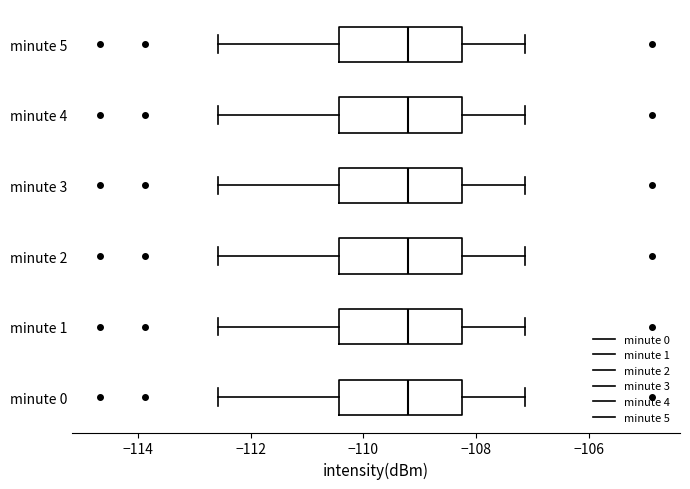

Reading bottom to top, read every box against the x-axis: the position of its median line, the range the box covers, and the ends of its whiskers. The values are not printed on the chart, so give them approximately, as read against the axis.

minute 0: median -109.2, box -110.4 to -108.2, whiskers -112.6 to -107.2
minute 1: median -109.2, box -110.4 to -108.2, whiskers -112.6 to -107.2
minute 2: median -109.2, box -110.4 to -108.2, whiskers -112.6 to -107.2
minute 3: median -109.2, box -110.4 to -108.2, whiskers -112.6 to -107.2
minute 4: median -109.2, box -110.4 to -108.2, whiskers -112.6 to -107.2
minute 5: median -109.2, box -110.4 to -108.2, whiskers -112.6 to -107.2